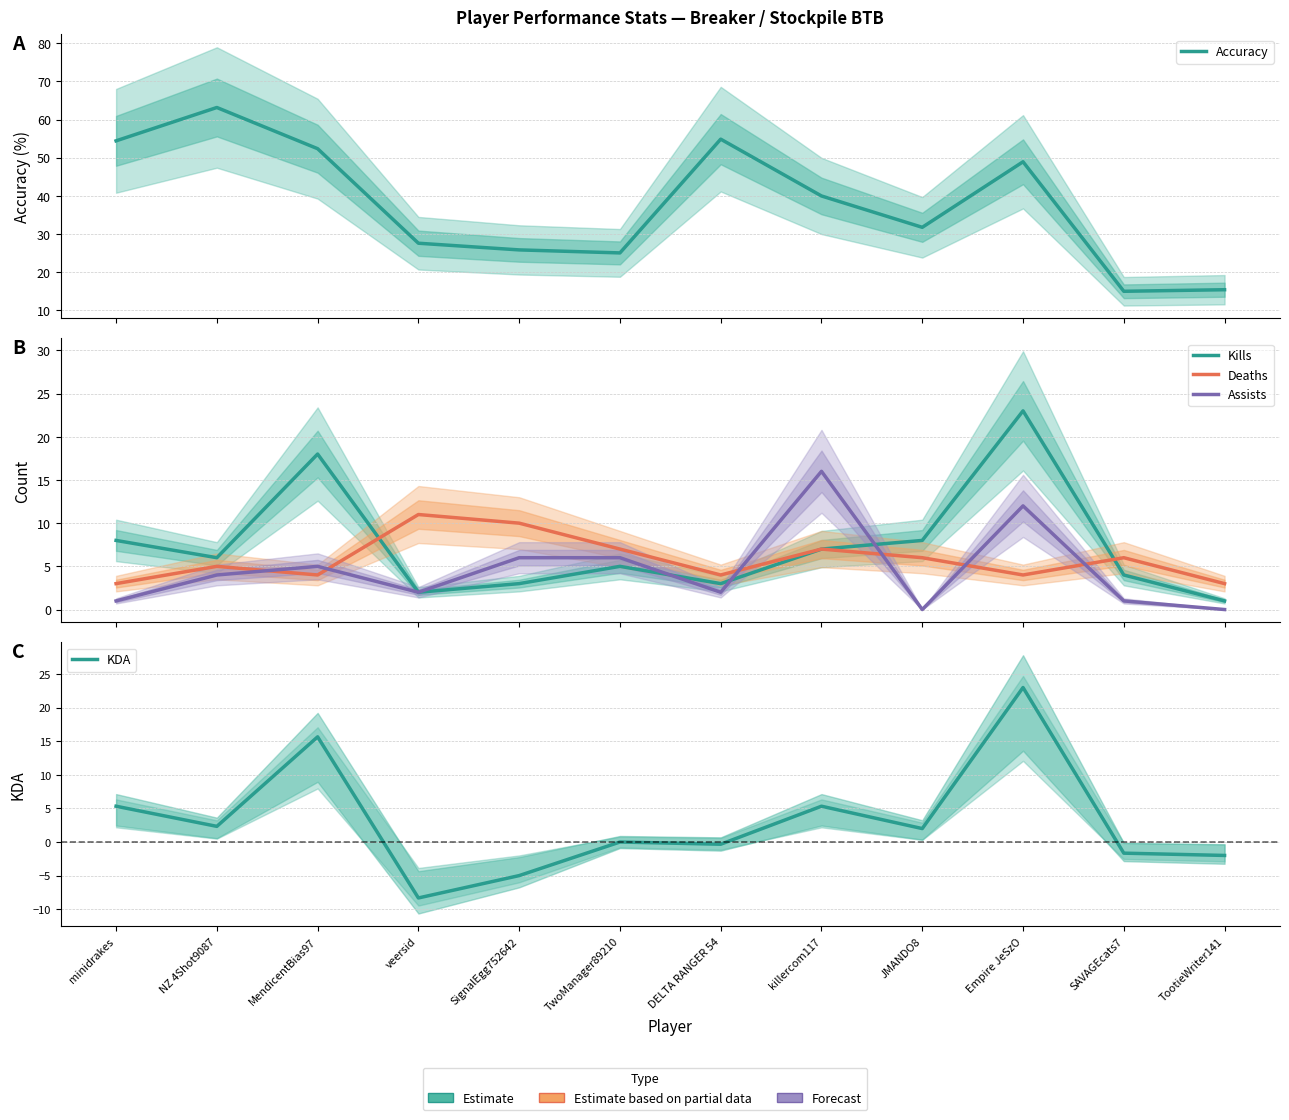

What is the average value of the Kills series?

7.3